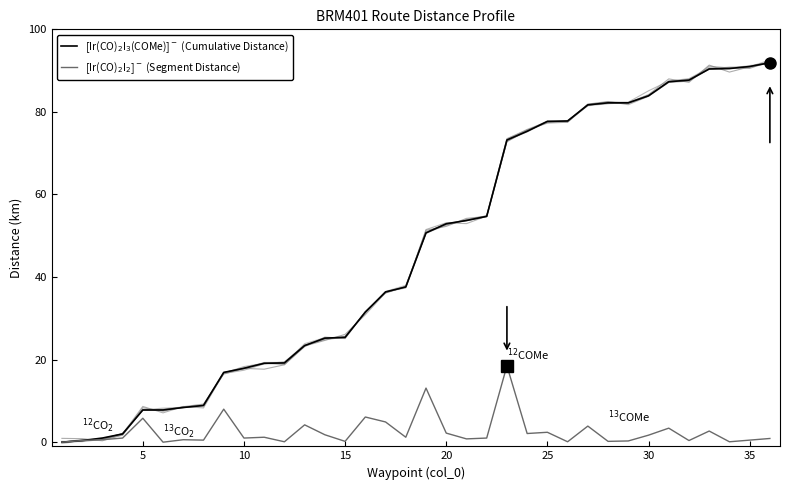

Count the number of categories in the chart.

36